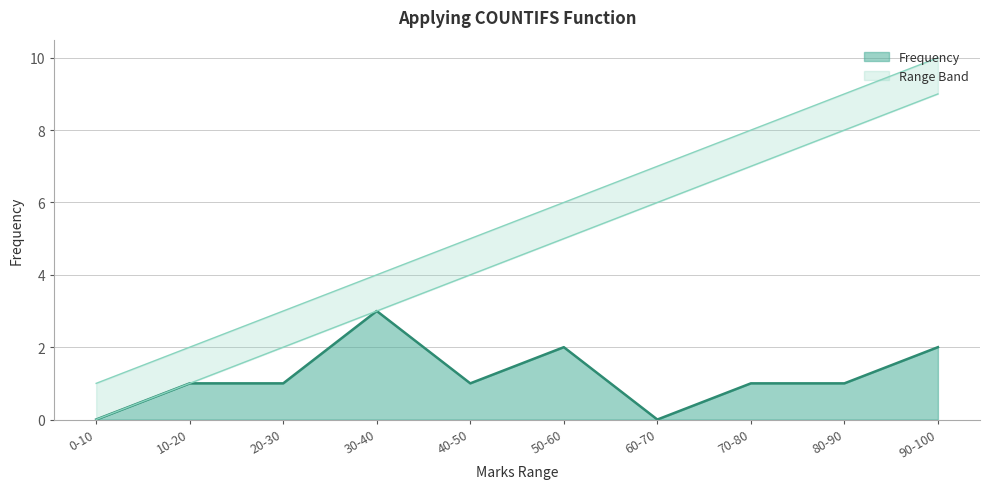

True or false: Lower Range and Higher Range cross at least once.

False